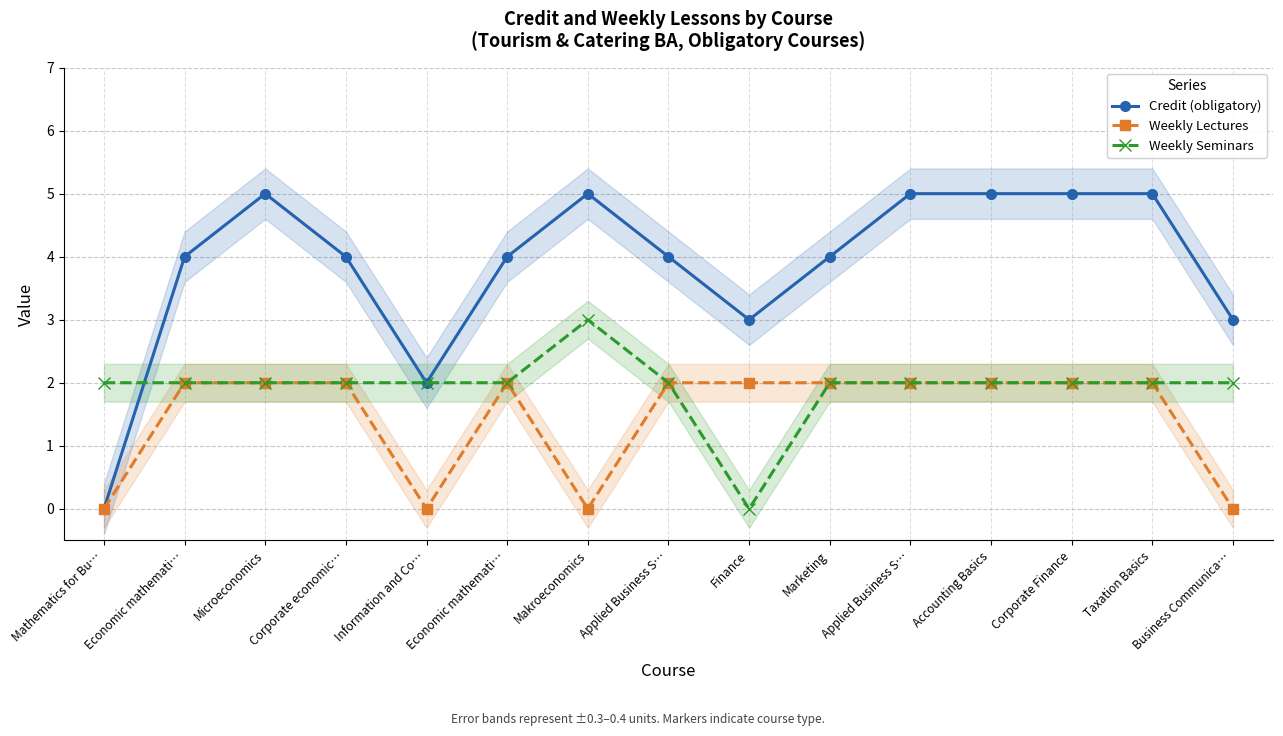

How many intersections are there between Credit (obligatory) and Weekly Seminars?

1